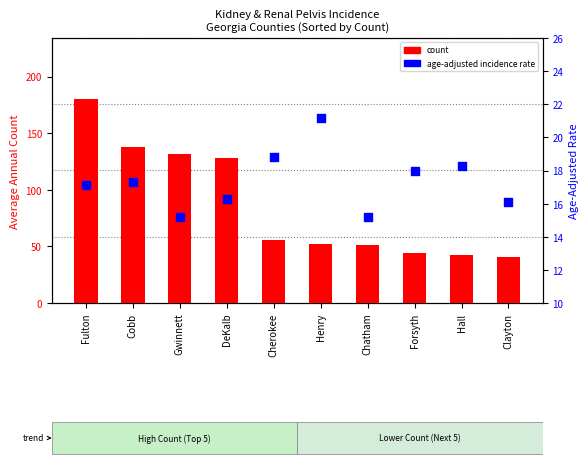

Which series contains the lowest Y value?

age-adjusted incidence rate